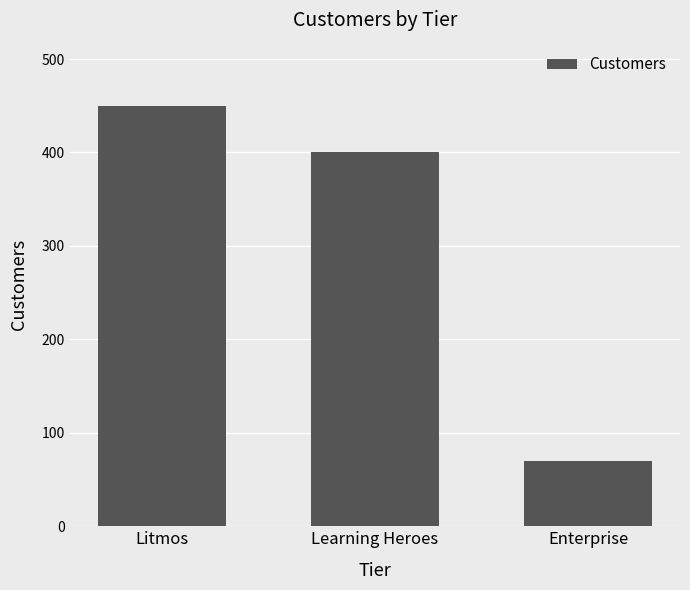

What is the difference between the values at Litmos and Learning Heroes?

50